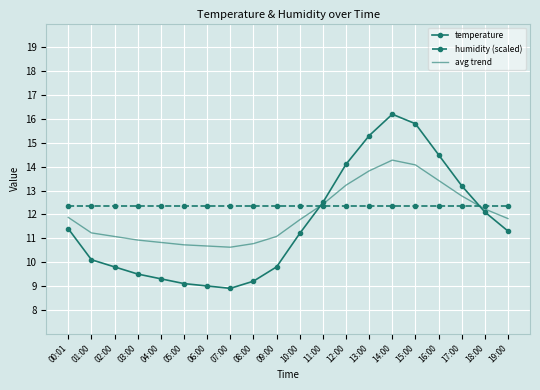

Which series has the largest total across all categories?

humidity (scaled)